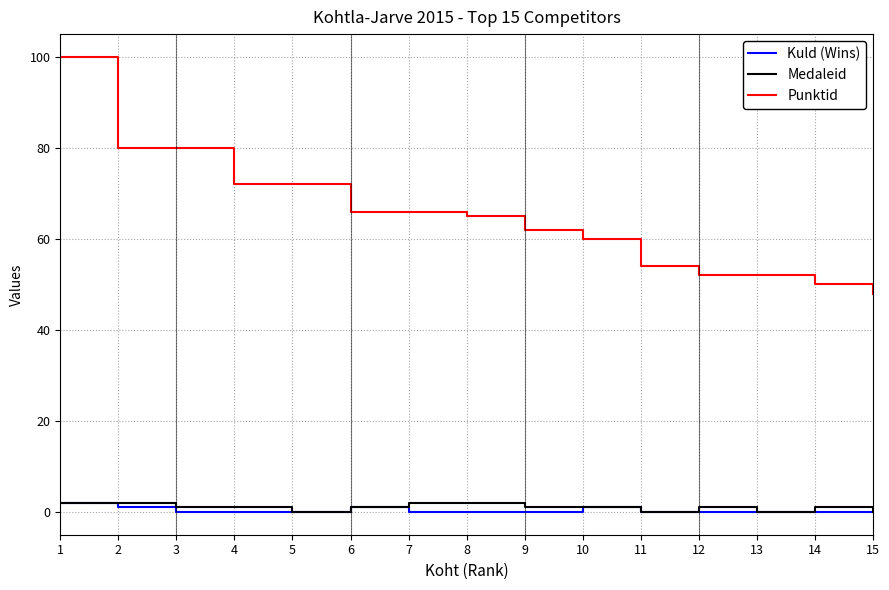

At which category is the sum across all series the highest?

1